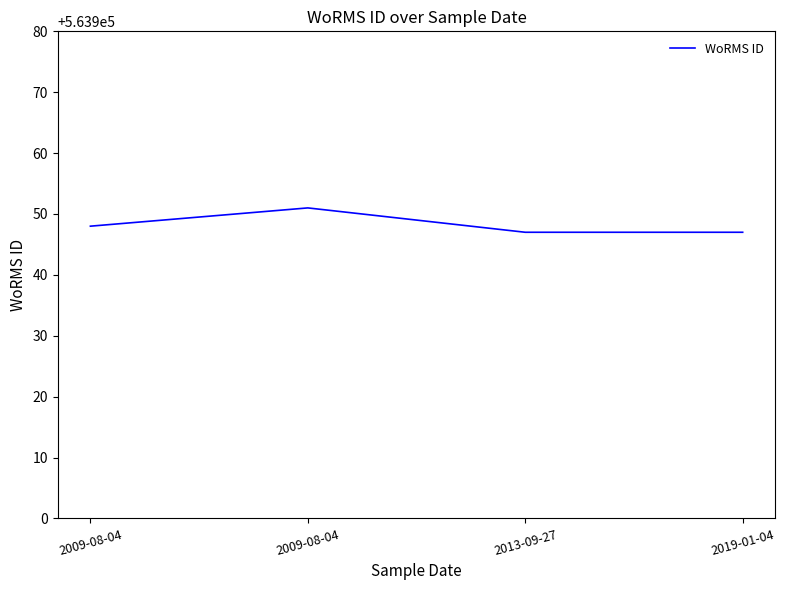

How many lines are shown in the chart?

1